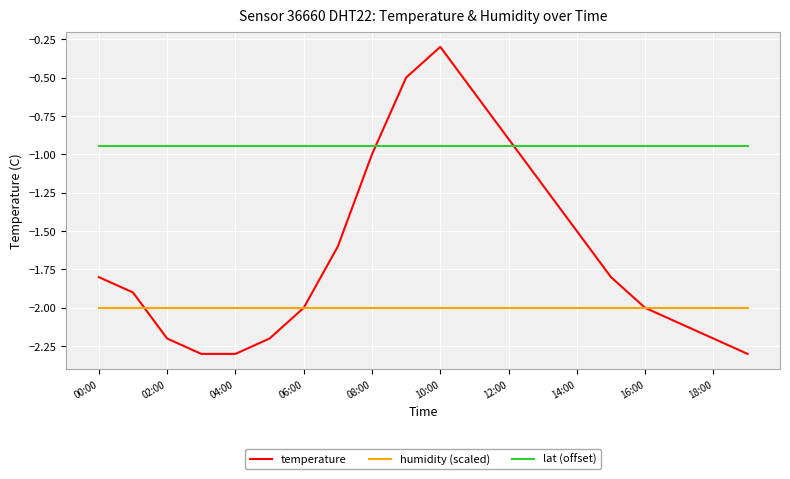

List the series in order of their overall mean, highest first.

lat (offset), temperature, humidity (scaled)